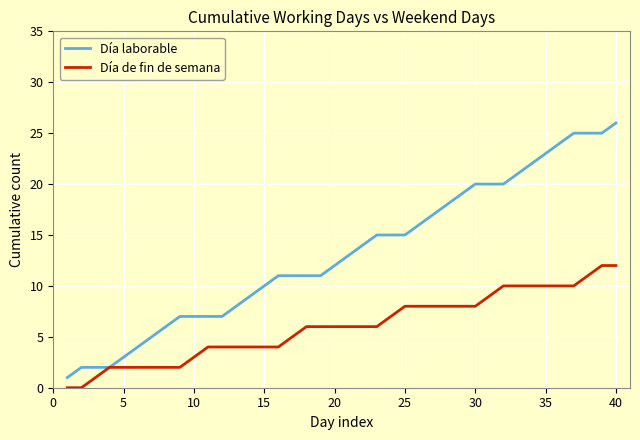

Reading left to right, list all the values displayed in this chart.

Día laborable: 1	2	2	2	3	4	5	6	7	7	7	7	8	9	10	11	11	11	11	12	13	14	15	15	15	16	17	18	19	20	20	20	21	22	23	24	25	25	25	26
Día de fin de semana: 0	0	1	2	2	2	2	2	2	3	4	4	4	4	4	4	5	6	6	6	6	6	6	7	8	8	8	8	8	8	9	10	10	10	10	10	10	11	12	12